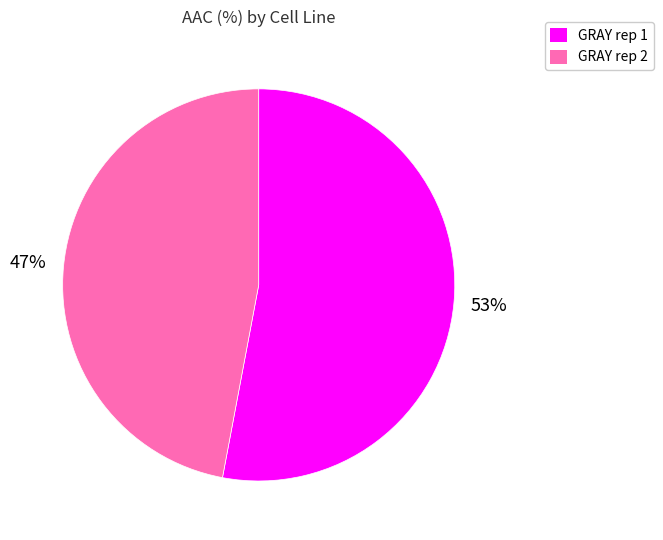

Combined, do GRAY rep 1 and GRAY rep 2 account for over 50%?

Yes